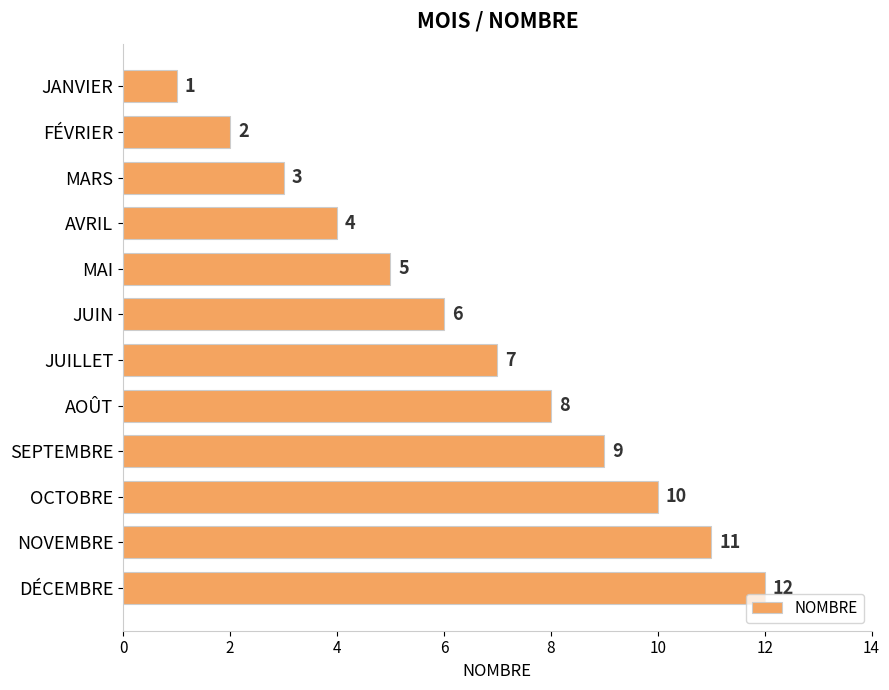

List the labels in order of value, smallest first.

JANVIER, FÉVRIER, MARS, AVRIL, MAI, JUIN, JUILLET, AOÛT, SEPTEMBRE, OCTOBRE, NOVEMBRE, DÉCEMBRE